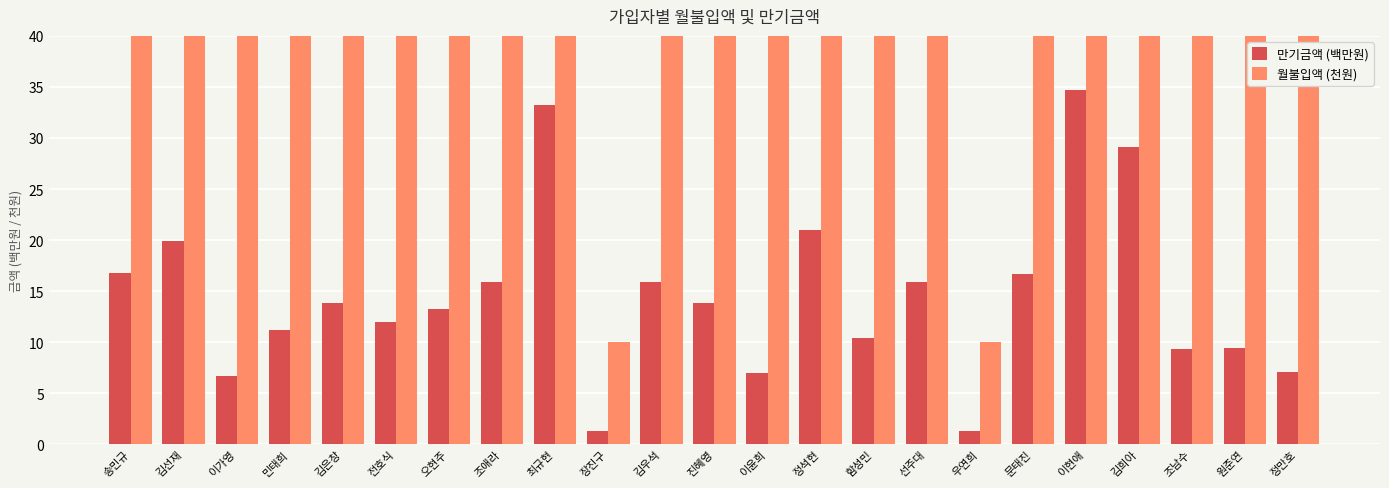

How many bars are there in each group?

2